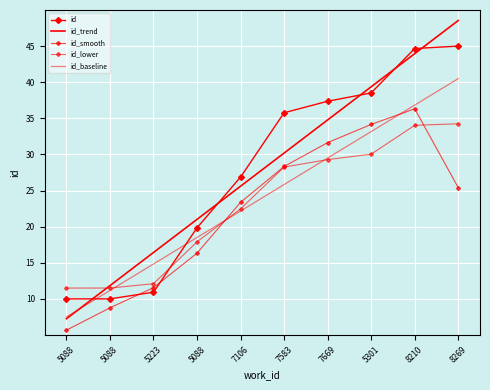

Where is id_trend nearest to the value 27?

7106